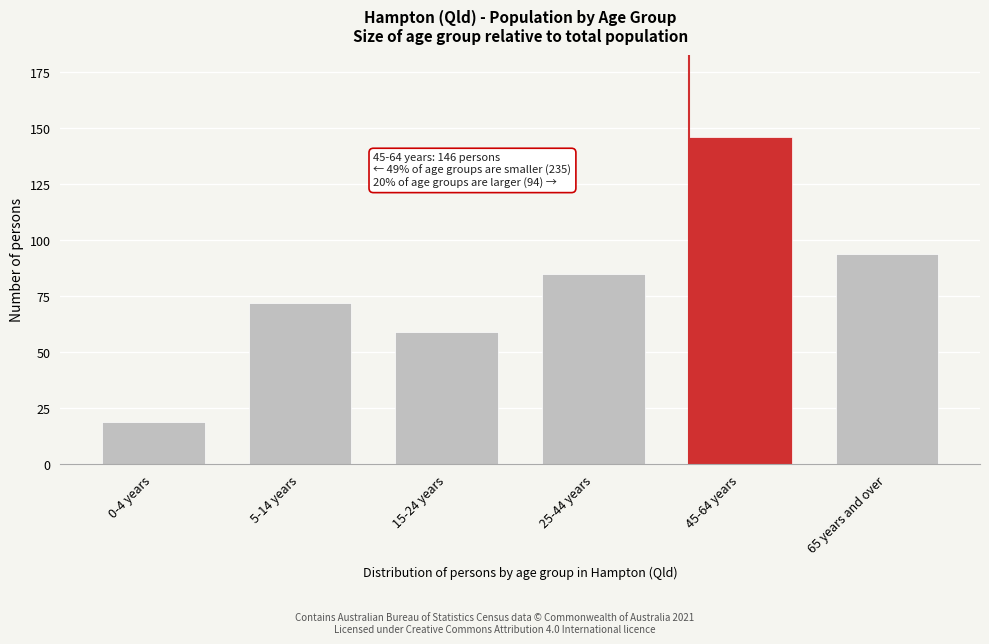

Reading left to right, list all the values displayed in this chart.

19	72	59	85	146	94